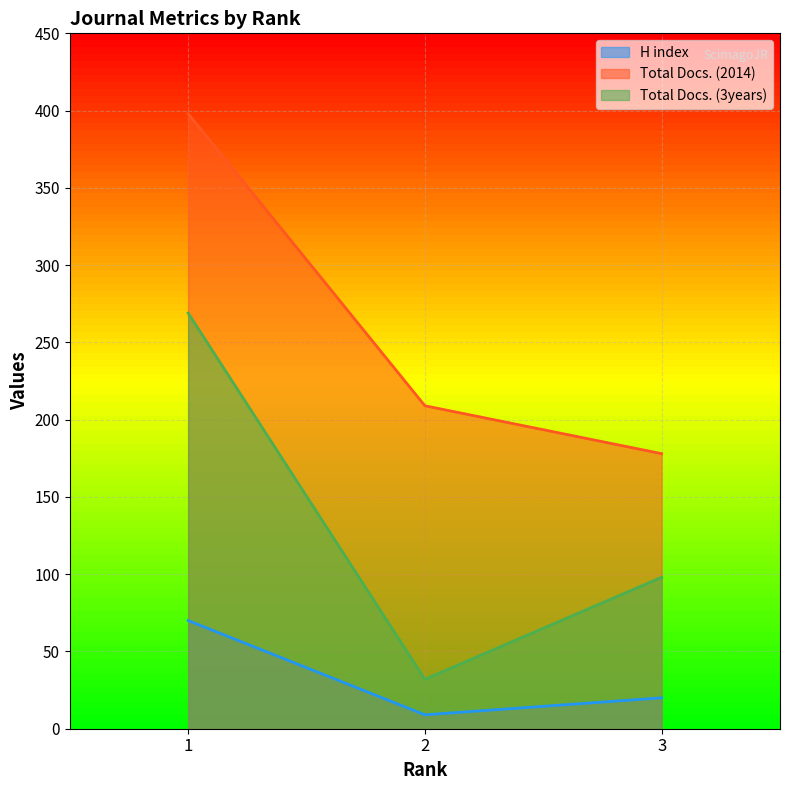

Is the value of H index at 1 greater than the value of Total Docs. (3years) at 3?

No